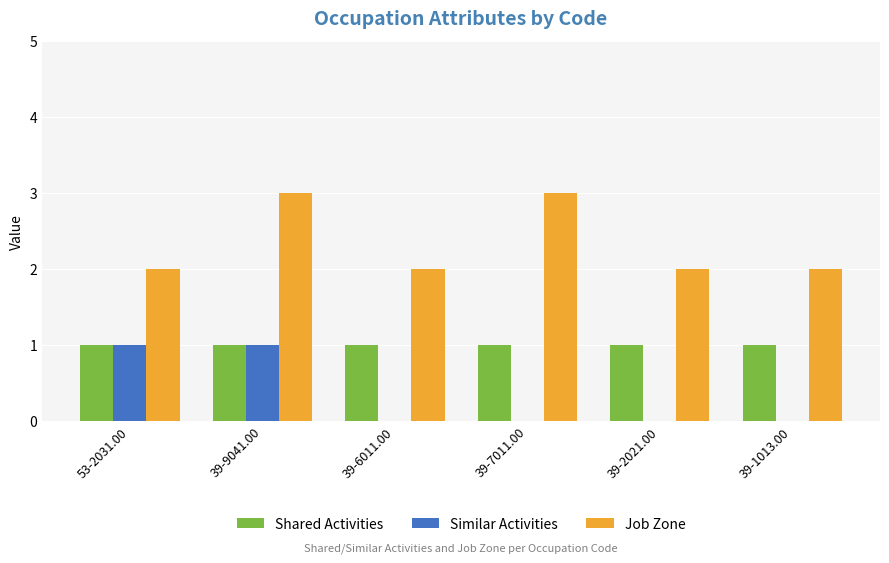

Which series has the largest total across all categories?

Job Zone